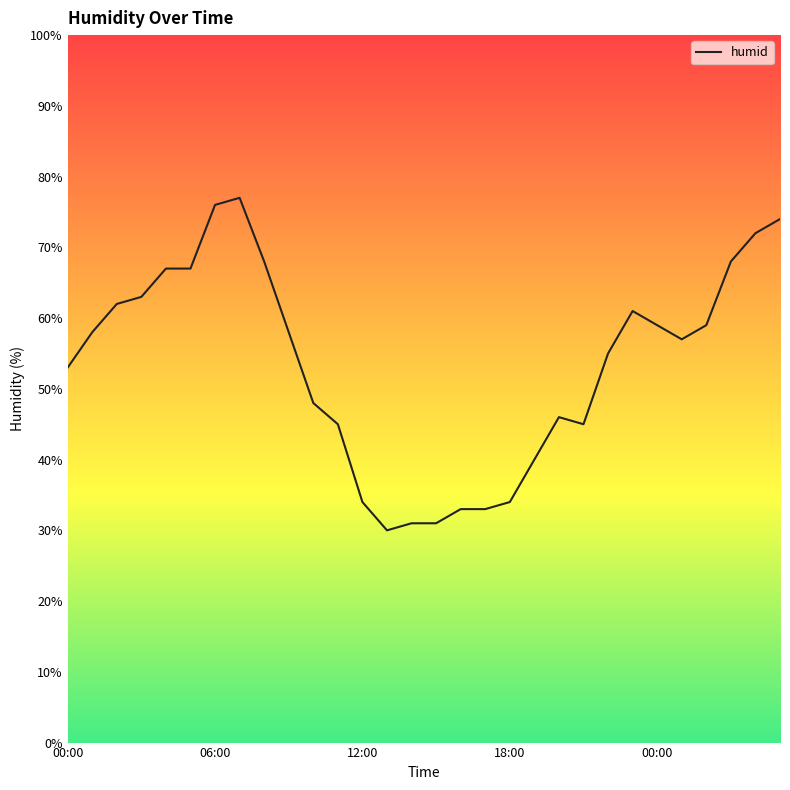

What is the greatest value displayed?

77